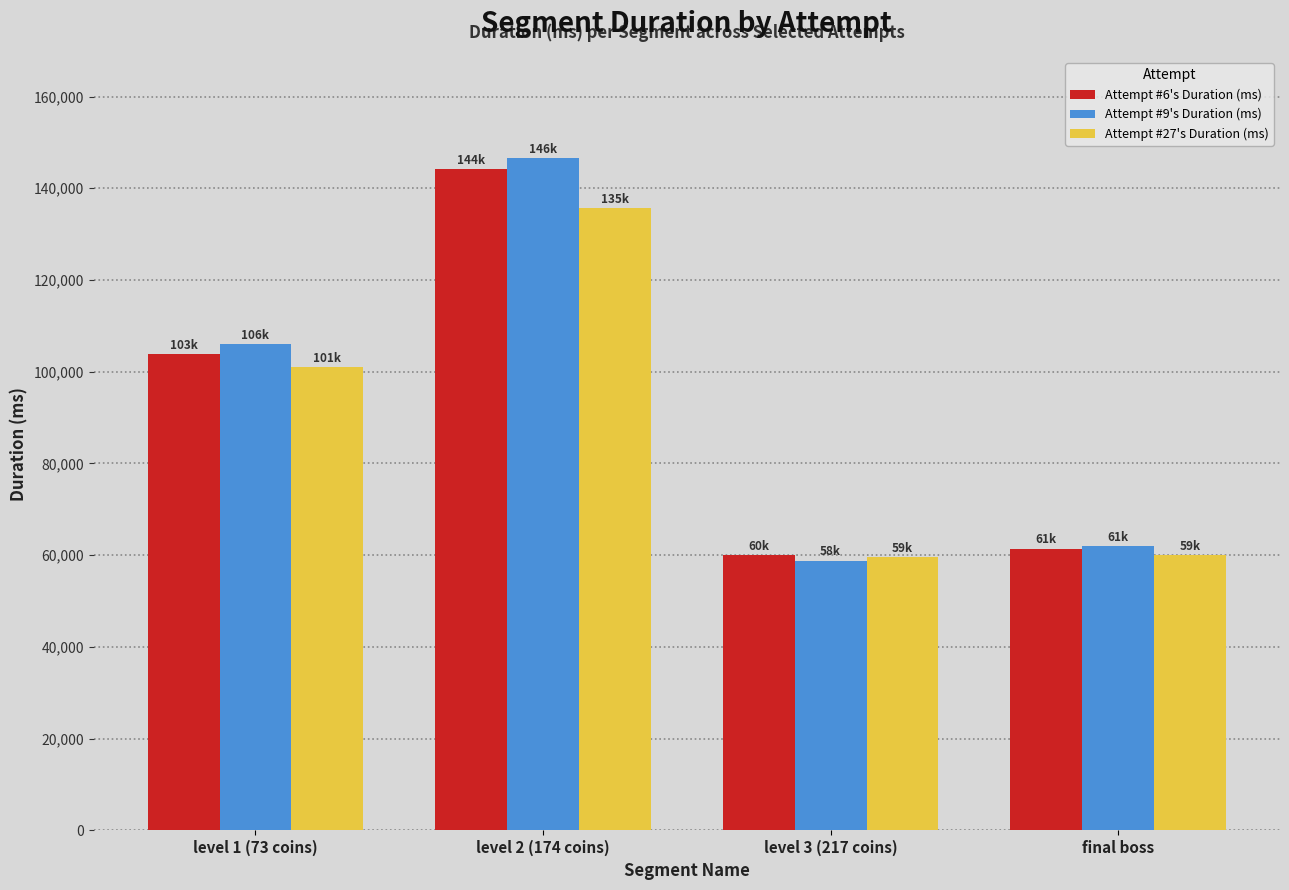

What is the sum of the Attempt #6's Duration (ms) values at level 2 (174 coins) and level 3 (217 coins)?

204254